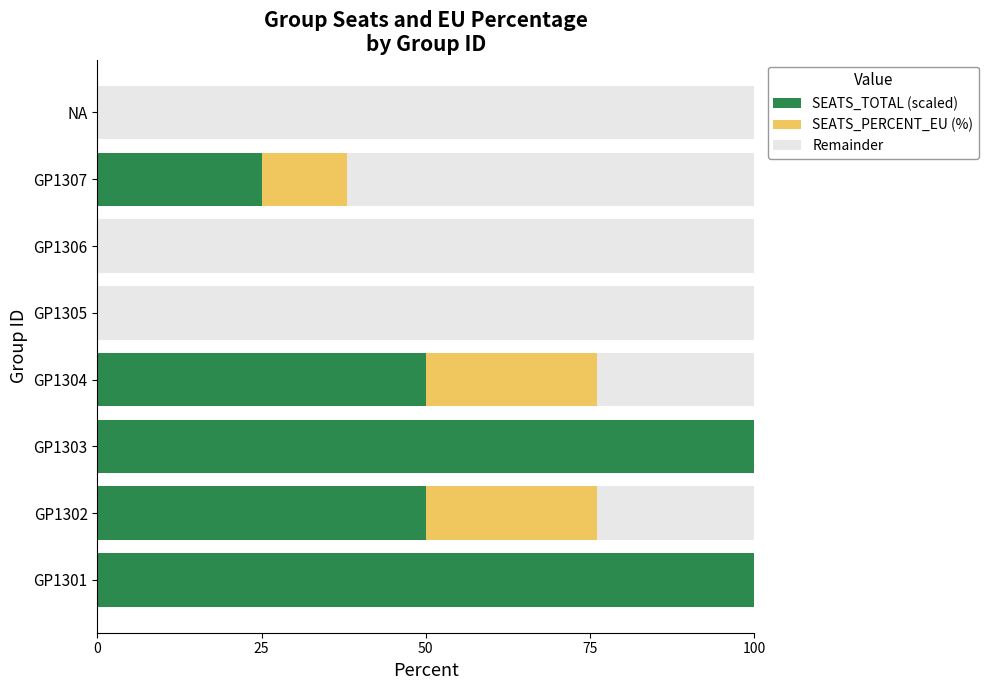

Reading right to left, transcribe all the data shown in this chart.

SEATS_TOTAL (scaled): 0	25	0	0	50	100	50	100
SEATS_PERCENT_EU (%): 0	13	0	0	26	52	26	52
Remainder: 100	62	100	100	24	0	24	0